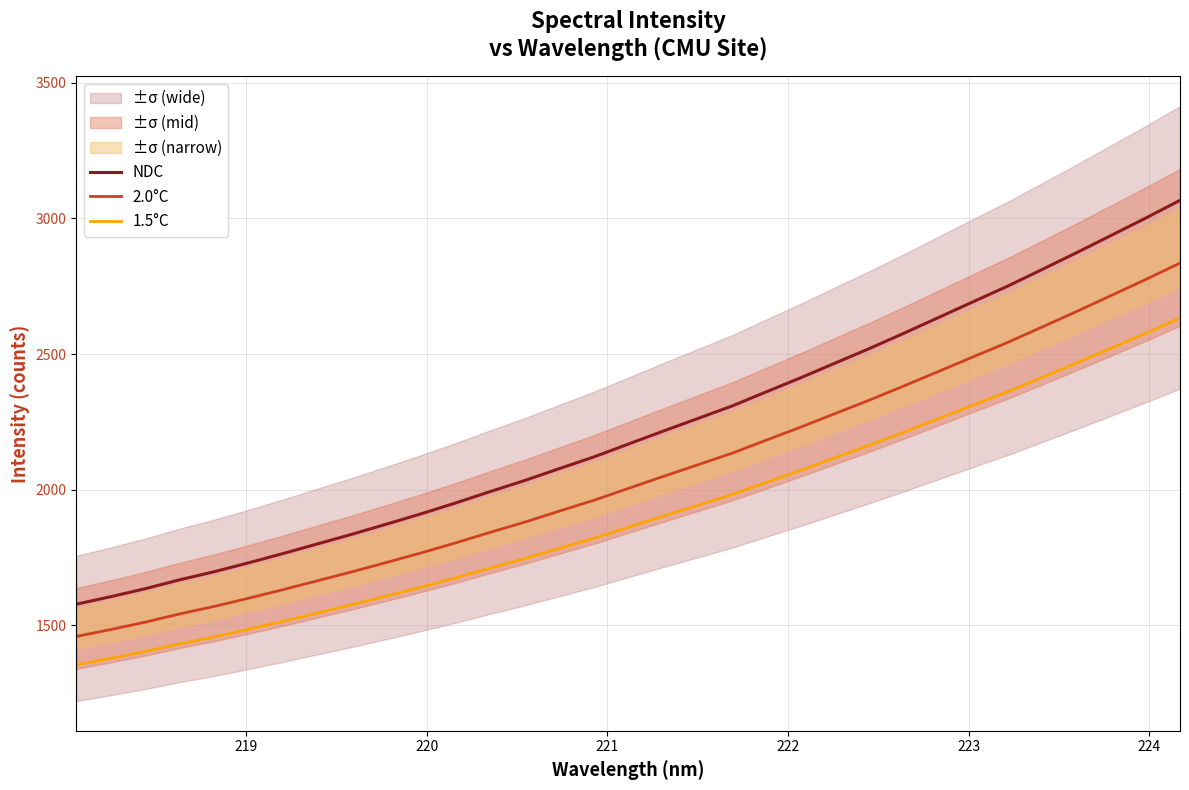

Reading right to left, extract all data points from this chart.

NDC: 3066.9	3001.2	2937.5	2874.0	2812.0	2750.6	2693.2	2635.3	2577.5	2521.1	2467.1	2412.8	2360.8	2308.3	2261.8	2215.4	2168.2	2120.7	2077.6	2033.9	1993.1	1951.1	1911.1	1873.1	1835.8	1800.1	1764.5	1730.2	1697.2	1667.4	1634.5	1605.0	1577.2
2.0°C: 2835.4	2774.7	2715.8	2657.1	2599.8	2543.0	2489.9	2436.4	2383.0	2330.8	2280.9	2230.7	2182.6	2134.0	2091.1	2048.2	2004.5	1960.7	1920.8	1880.4	1842.7	1803.9	1766.8	1731.7	1697.2	1664.3	1631.3	1599.6	1569.1	1541.6	1511.1	1483.9	1458.2
1.5°C: 2632.9	2576.5	2521.8	2467.3	2414.1	2361.4	2312.1	2262.3	2212.8	2164.3	2118.0	2071.4	2026.7	1981.6	1941.7	1901.9	1861.3	1820.6	1783.6	1746.1	1711.0	1675.0	1640.6	1608.0	1576.0	1545.4	1514.8	1485.3	1457.1	1431.5	1403.2	1377.9	1354.0